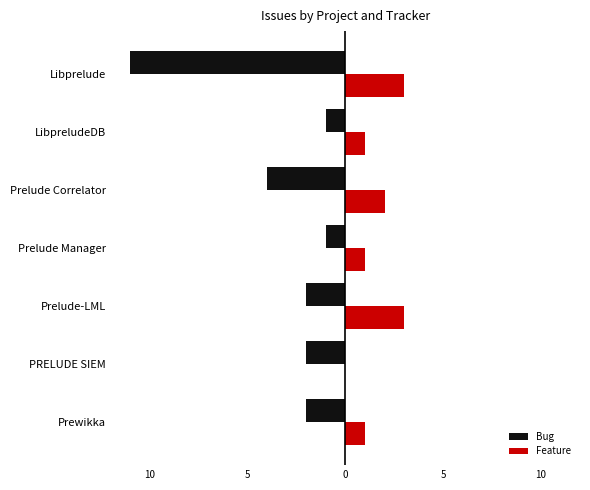

What is the difference between the second highest and minimum values in the Bug series?

10